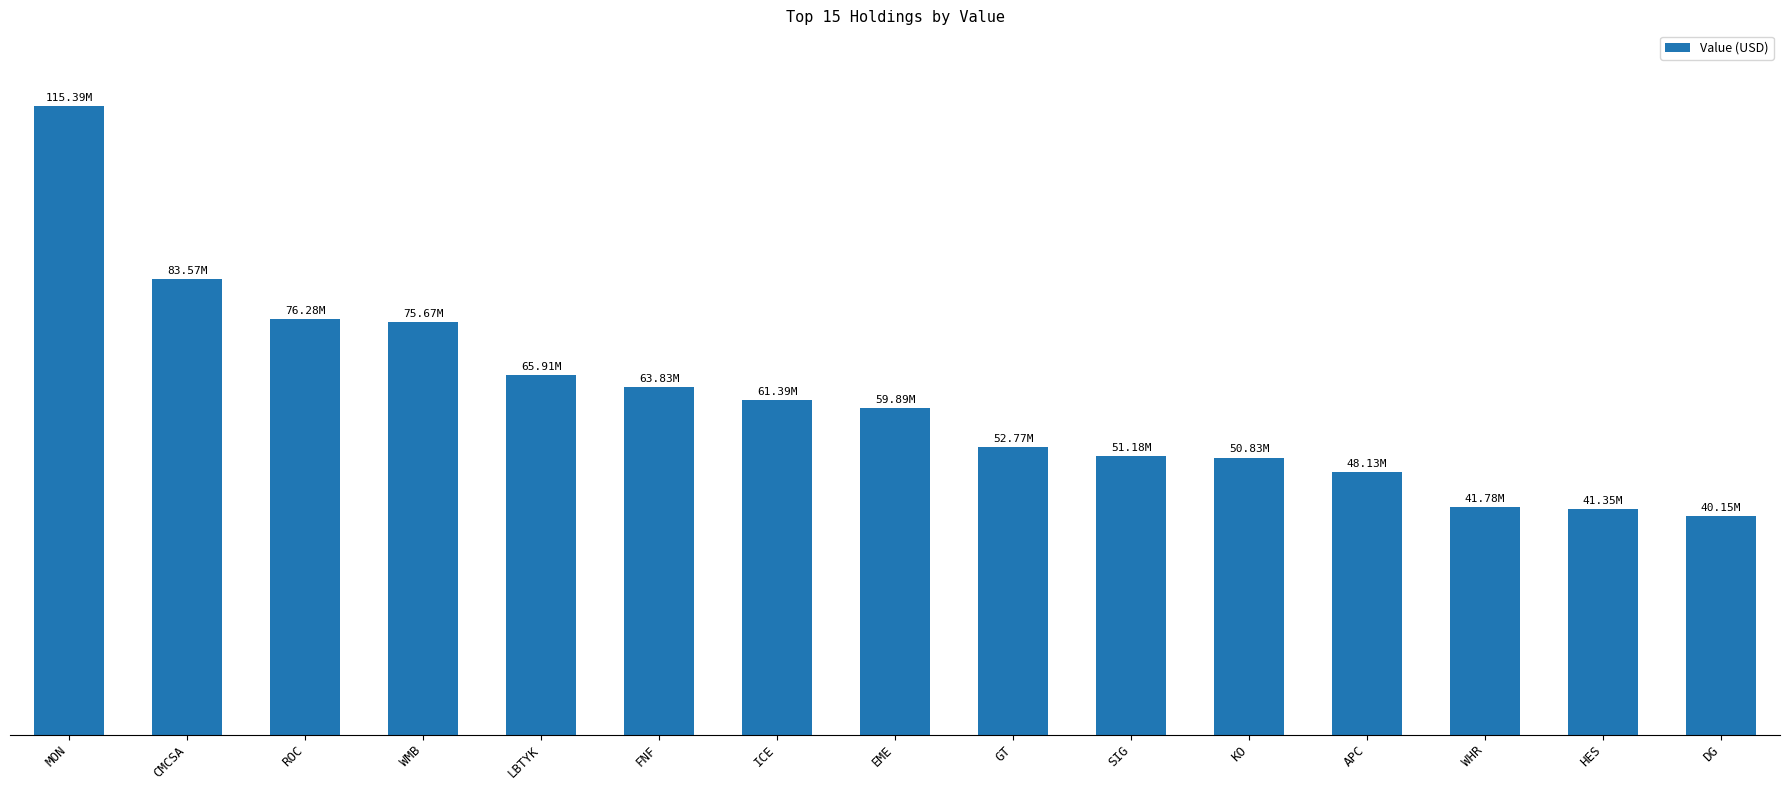

Read the value at APC.

48128000